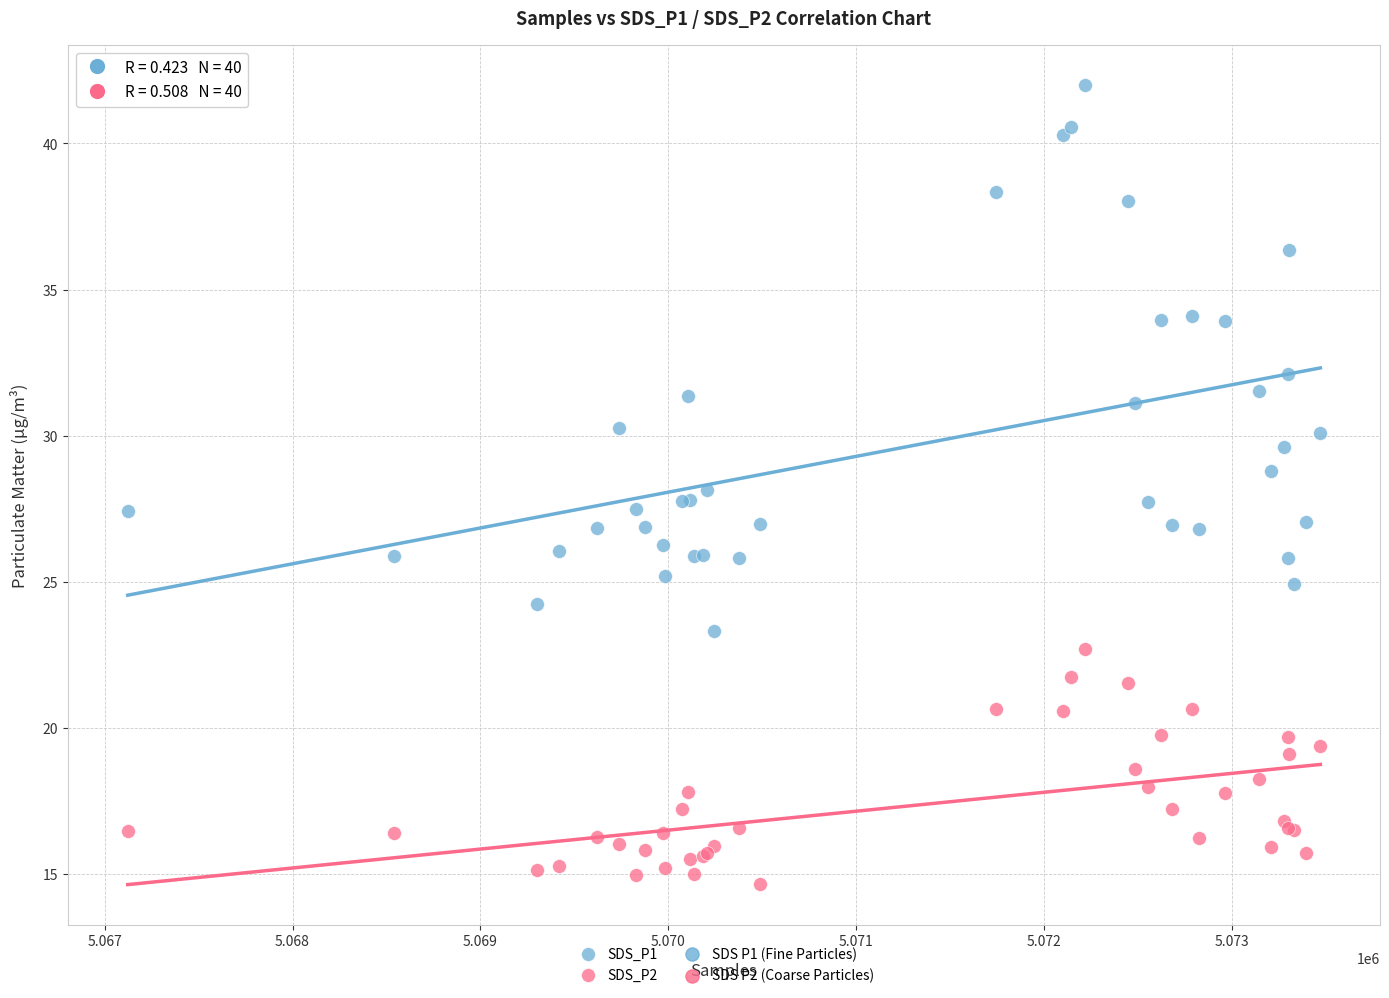

Which series has the widest spread of Y values?

SDS_P1